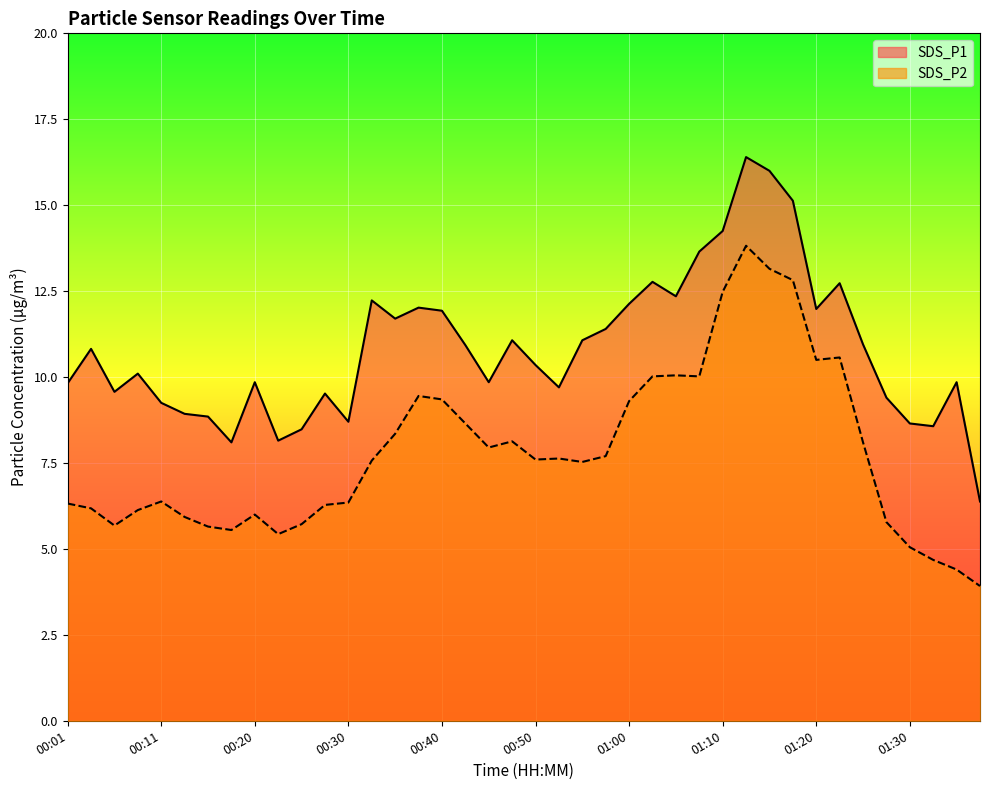

Which series has the largest total across all categories?

SDS_P1